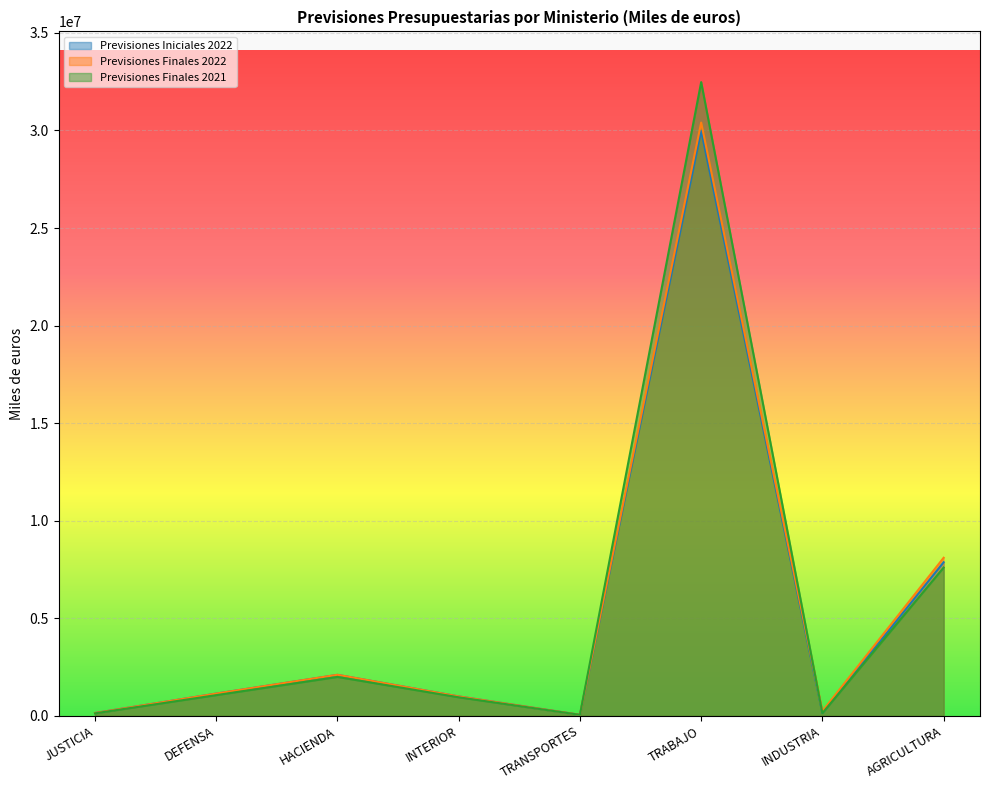

Does the chart display data point markers on the line(s)?

No